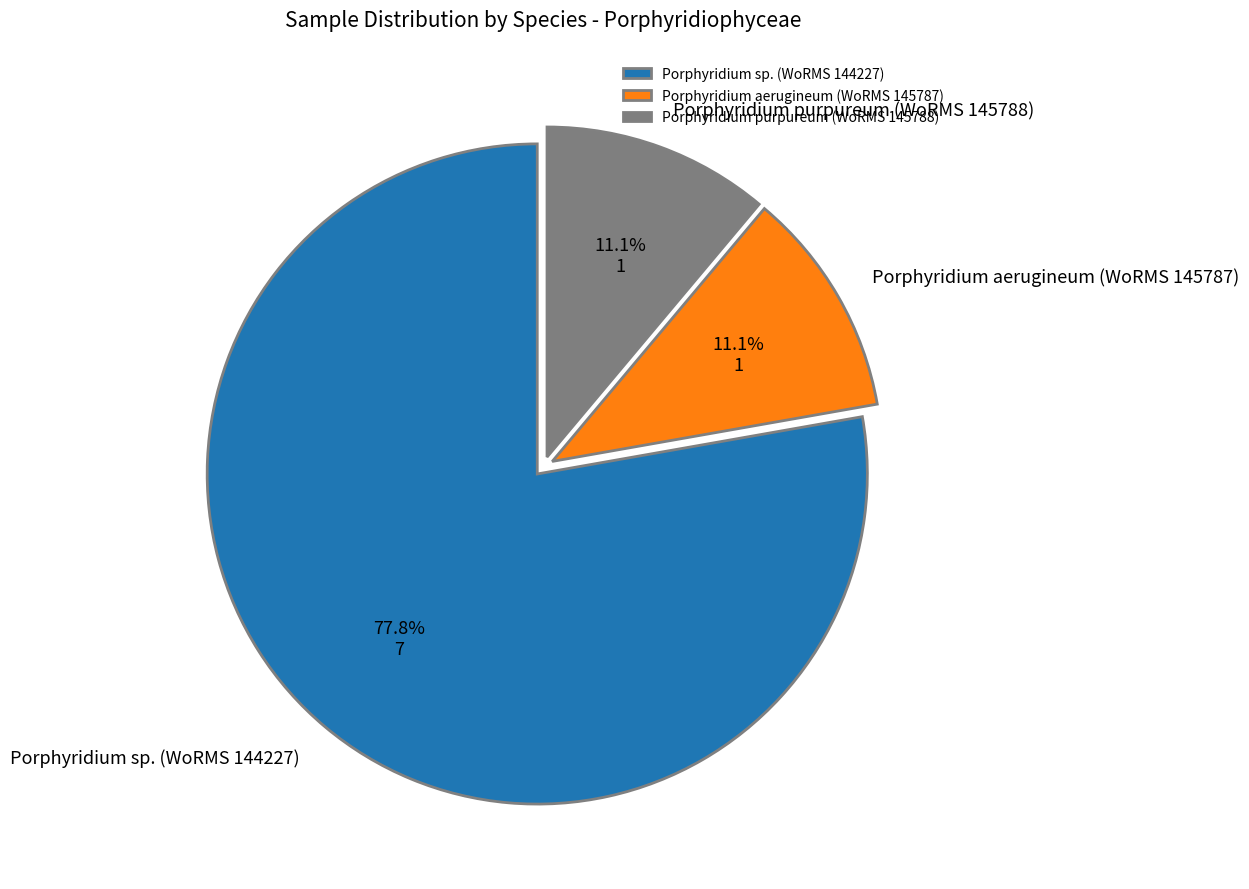

Does Porphyridium sp. (WoRMS 144227) represent more than half of the total?

Yes